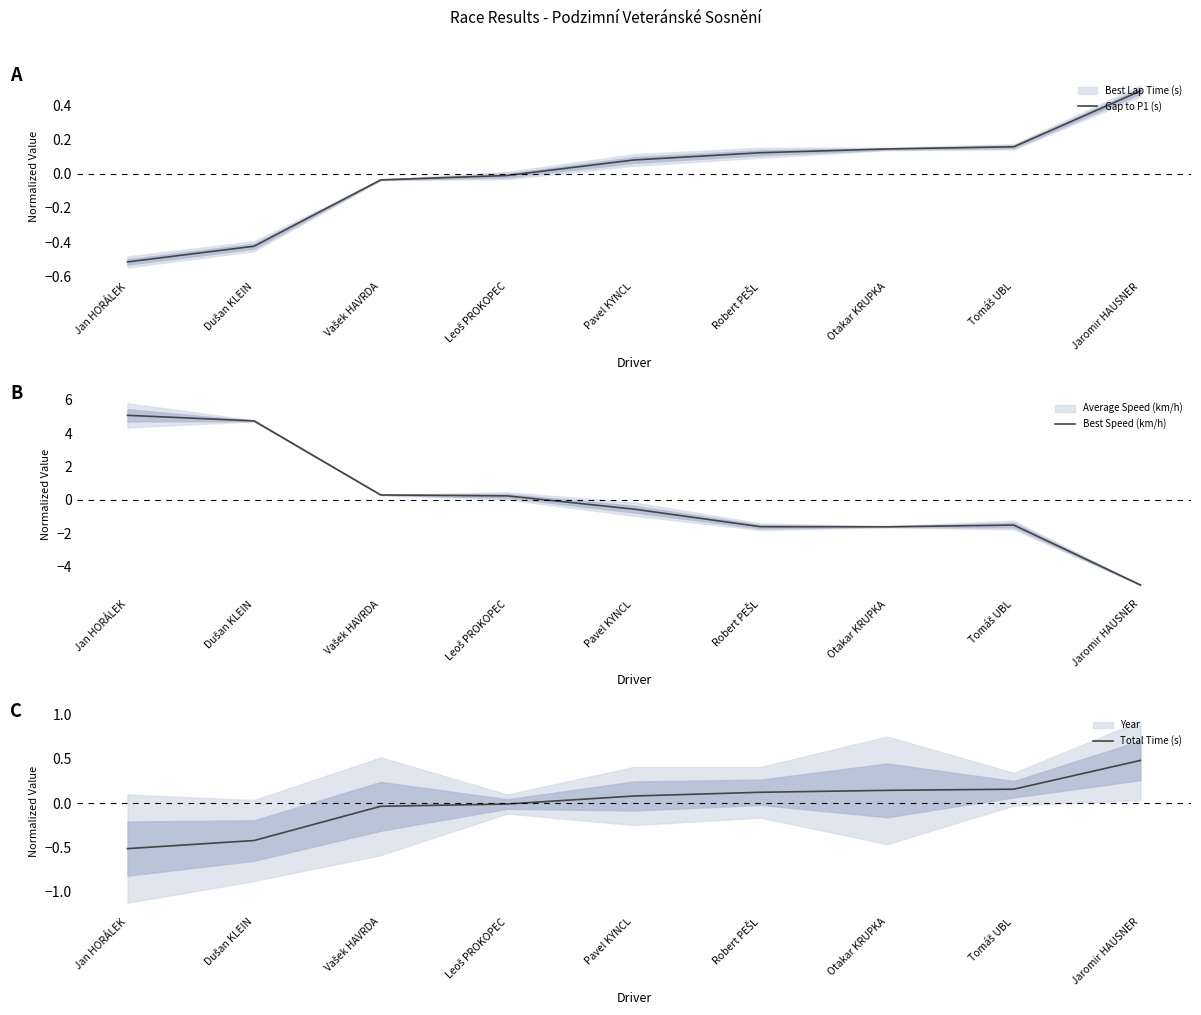

What is the difference between the second highest and minimum values in the Total Time (s) series?

0.7